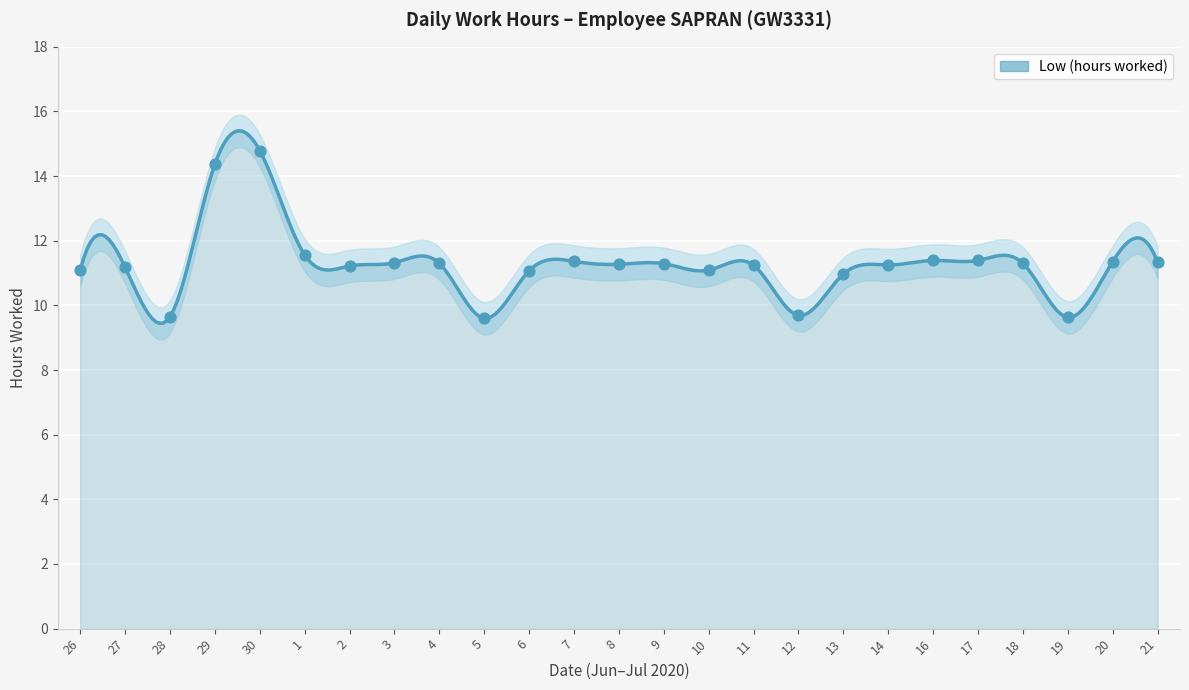

Approximately how many times larger is the value at 30 compared to 27?

1.3